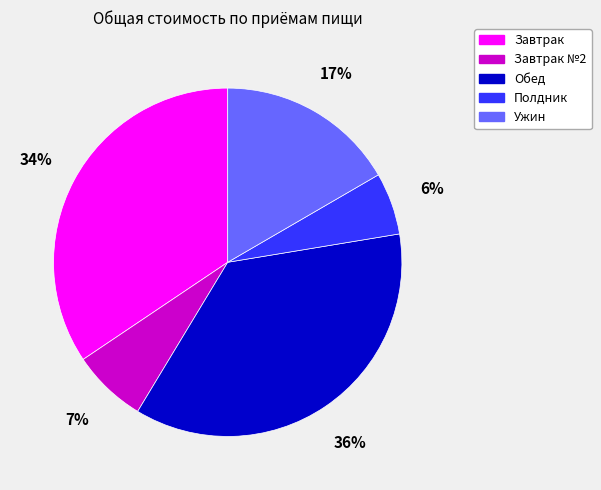

How many segments does this pie chart have?

5